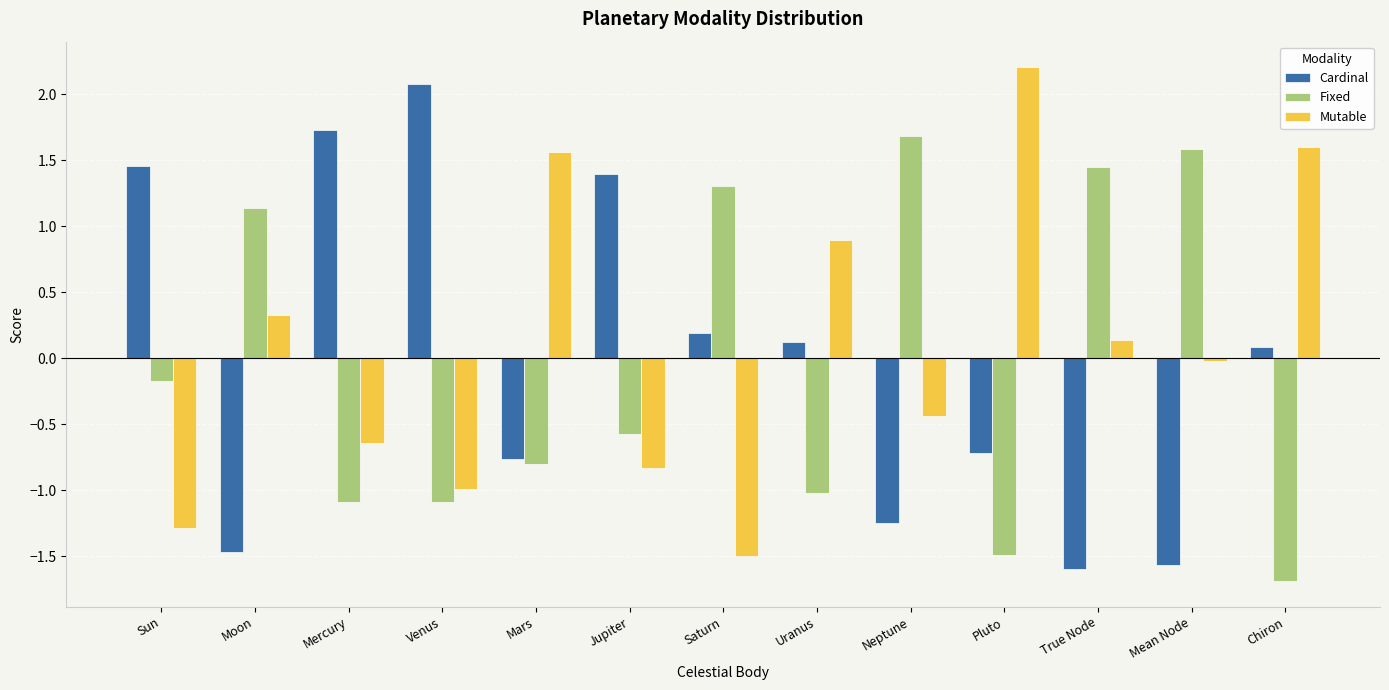

What is the difference between the maximum and second lowest values in the Cardinal series?

3.6